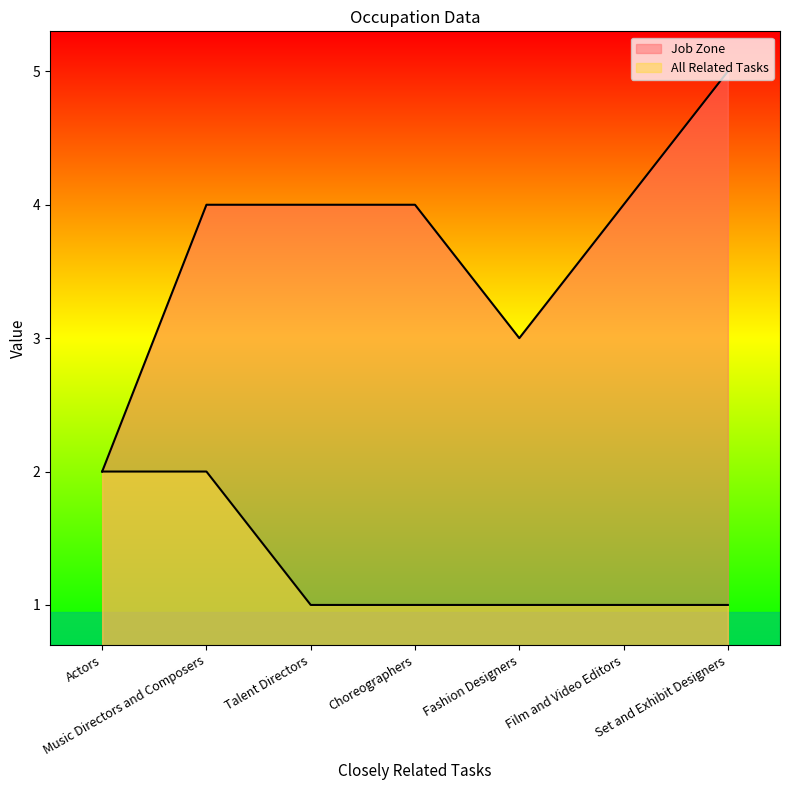

Reading left to right, list all the values displayed in this chart.

Job Zone: Actors=2	Music Directors and Composers=4	Talent Directors=4	Choreographers=4	Fashion Designers=3	Film and Video Editors=4	Set and Exhibit Designers=5
All Related Tasks: Actors=2	Music Directors and Composers=2	Talent Directors=1	Choreographers=1	Fashion Designers=1	Film and Video Editors=1	Set and Exhibit Designers=1